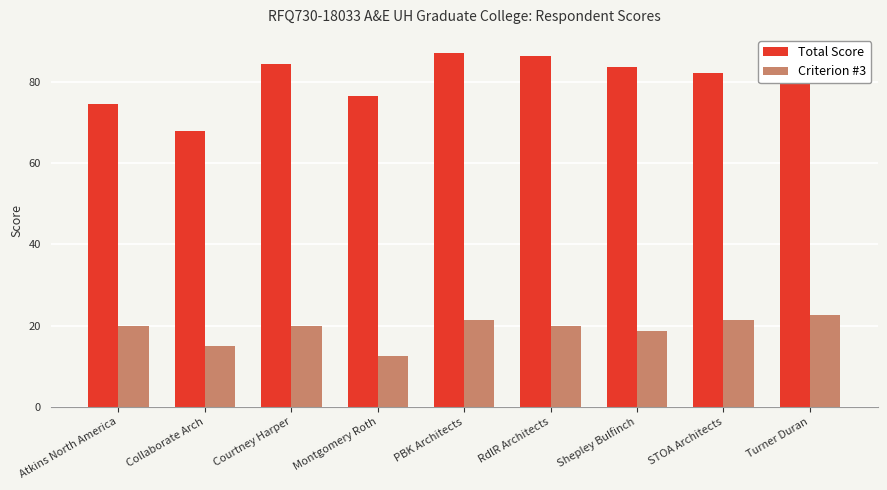

What is the sum of the Criterion #3 values at STOA Architects and Shepley Bulfinch?

40.0